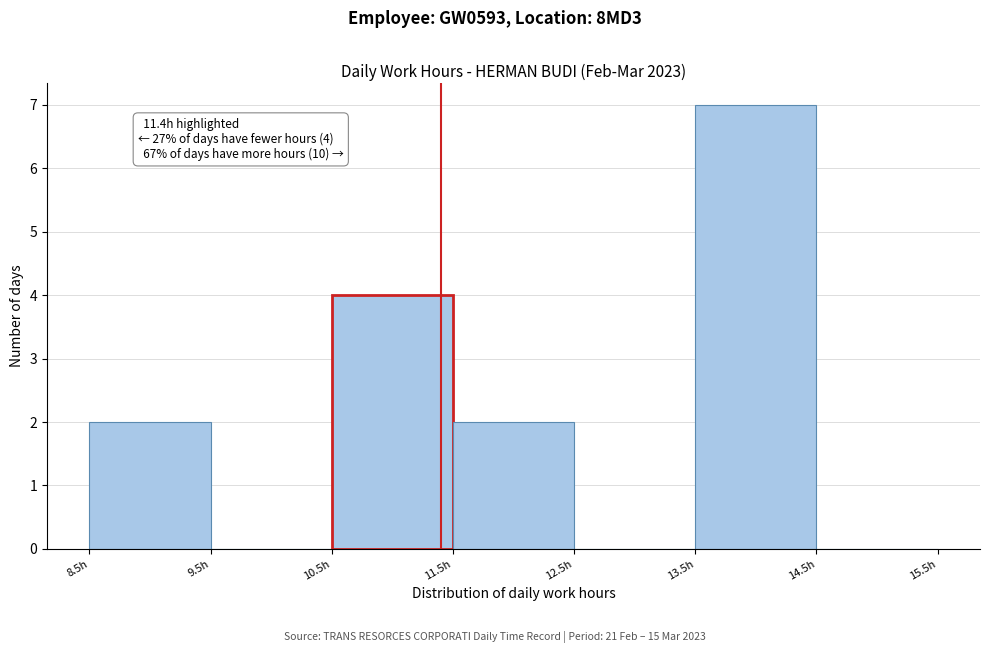

Which range on the x-axis has the tallest bar?

13.5 to 14.5